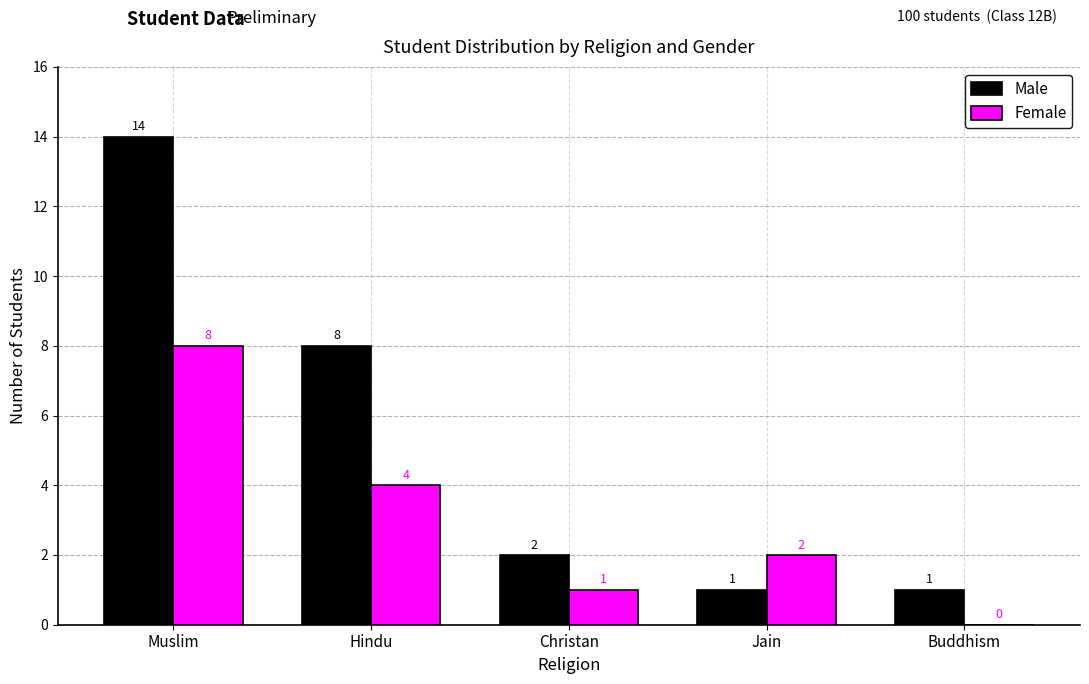

True or false: Female has a value of -3 at Buddhism.

False